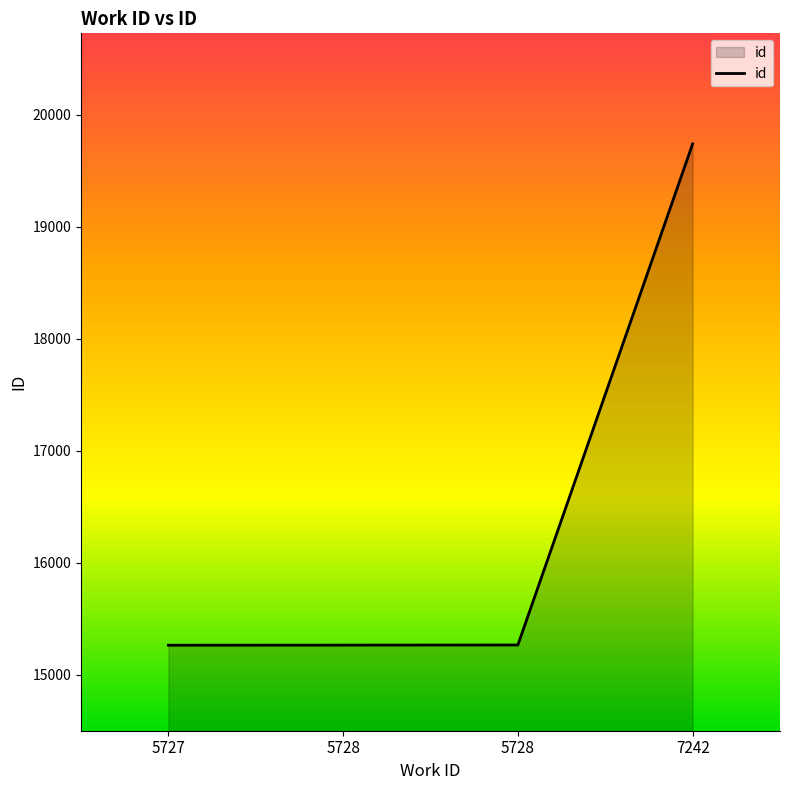

What is the sum of the values at 5728 and 5727?

30531